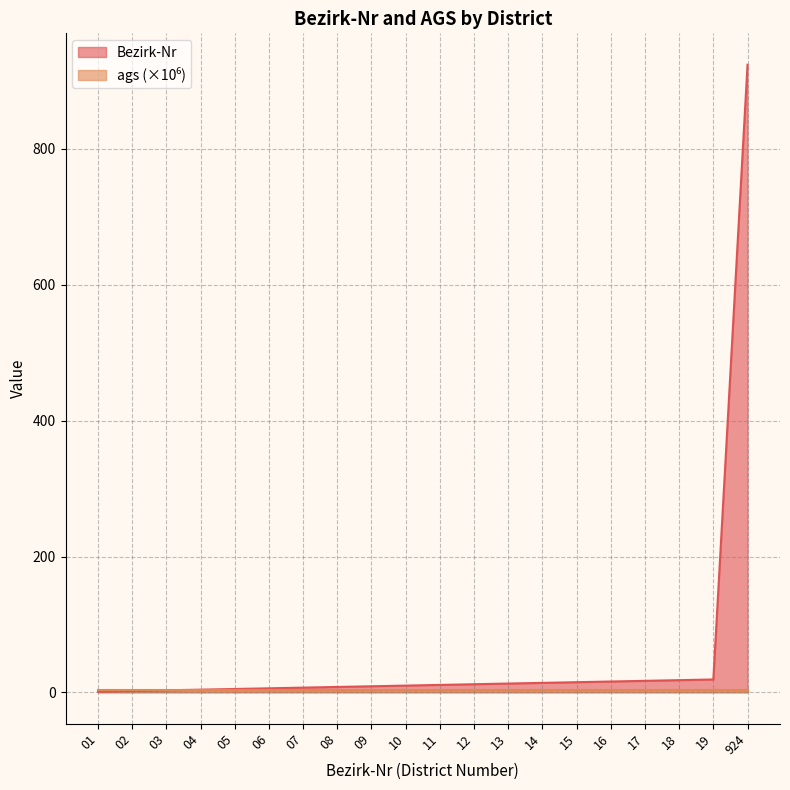

Where does the data first go above 11?

12